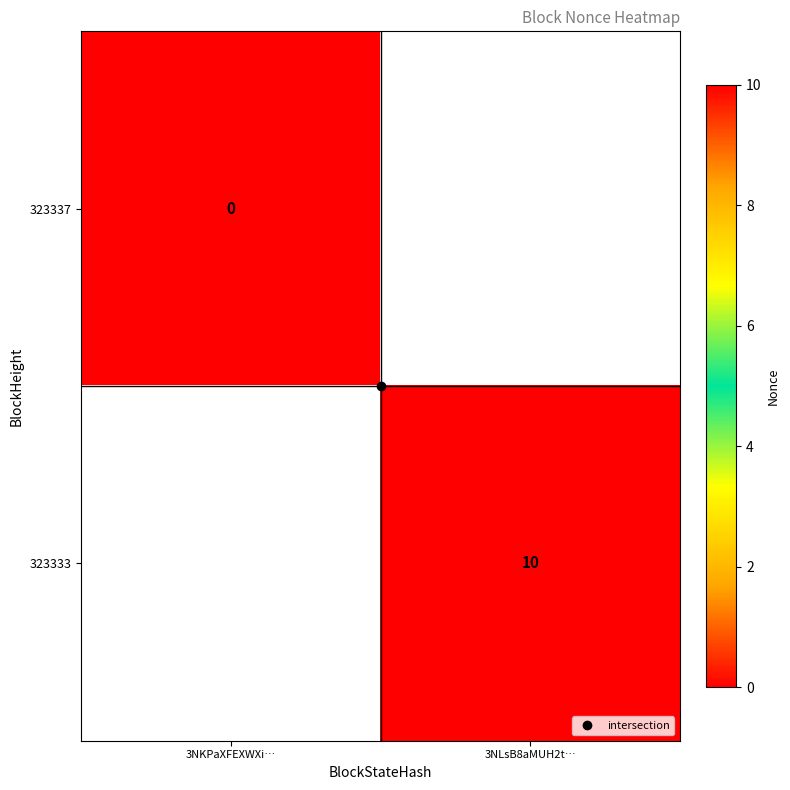

Is it true that 323337 equals 0.0 at 3NKPaXFEXWXi…?

True